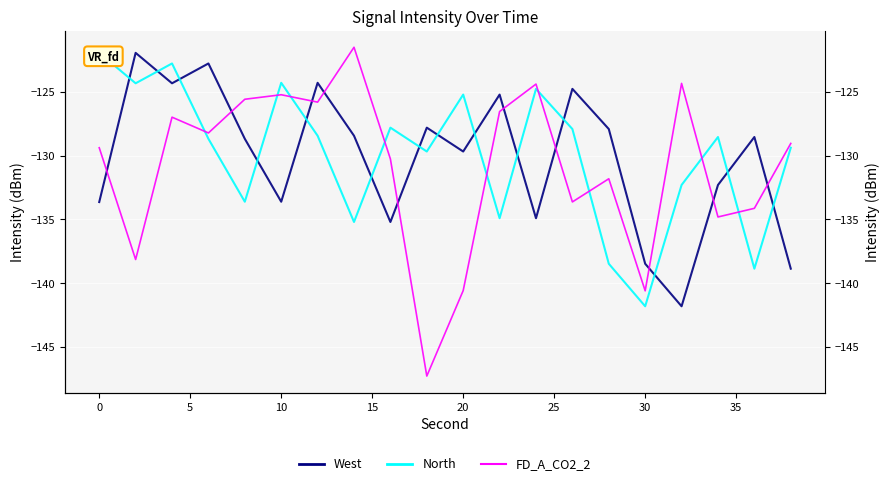

True or false: North and West intersect in this chart.

True